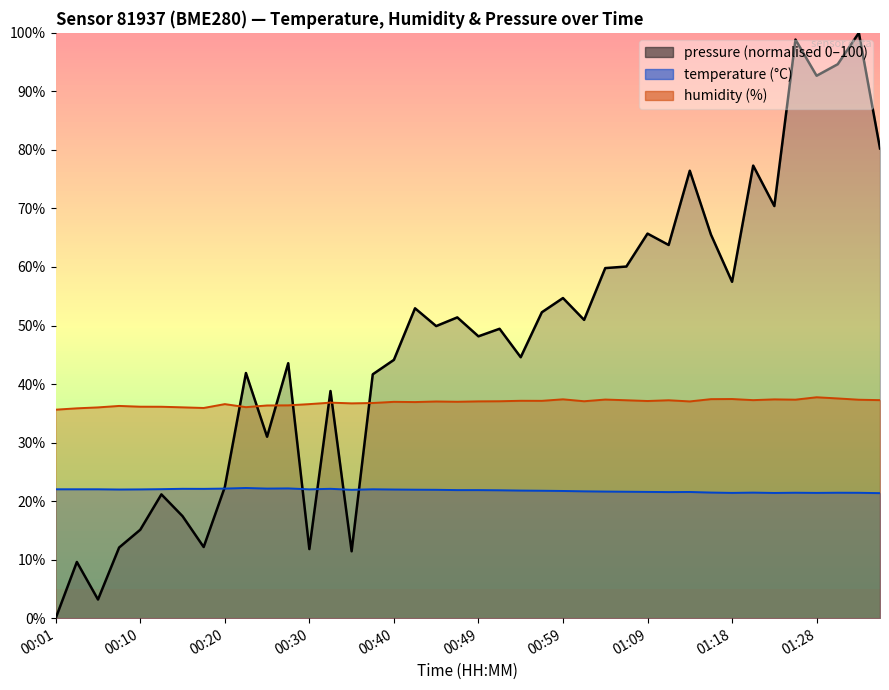

At which category is the sum across all series the highest?

38